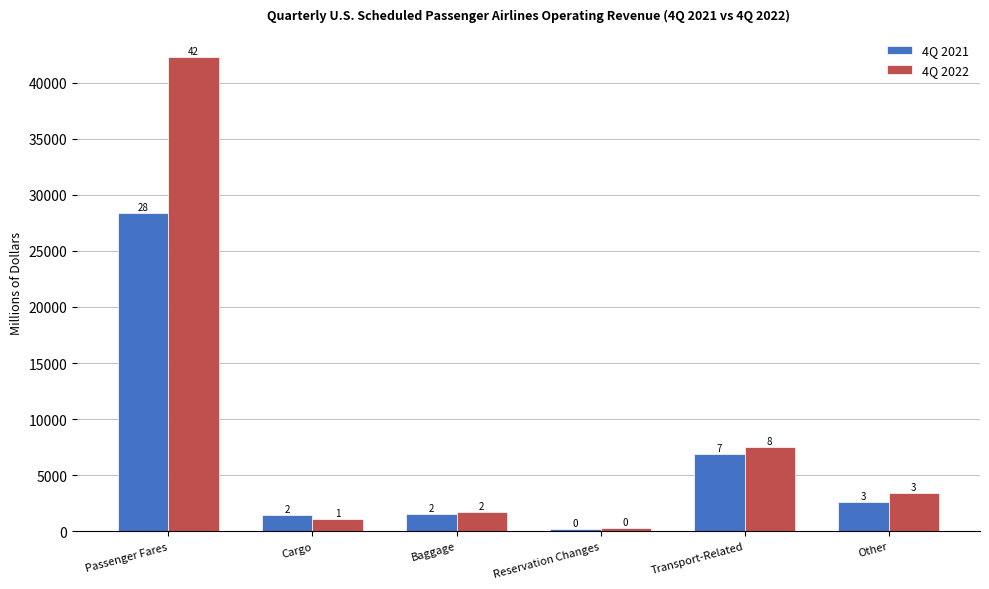

Rank the series by their average value, from highest to lowest.

4Q 2022, 4Q 2021